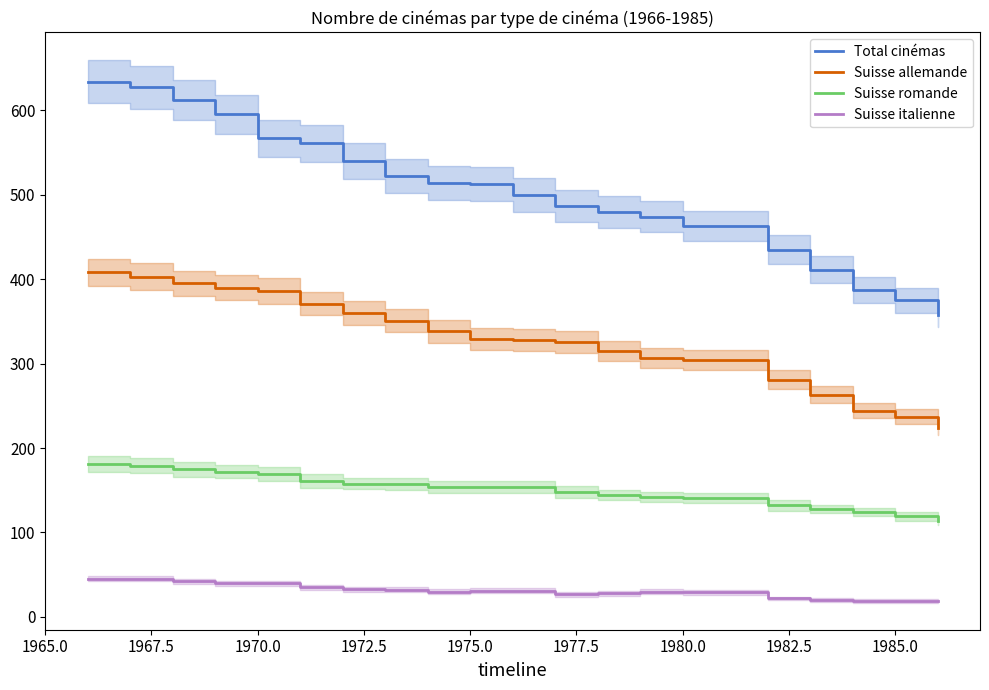

True or false: Suisse allemande and Suisse italienne cross at least once.

False